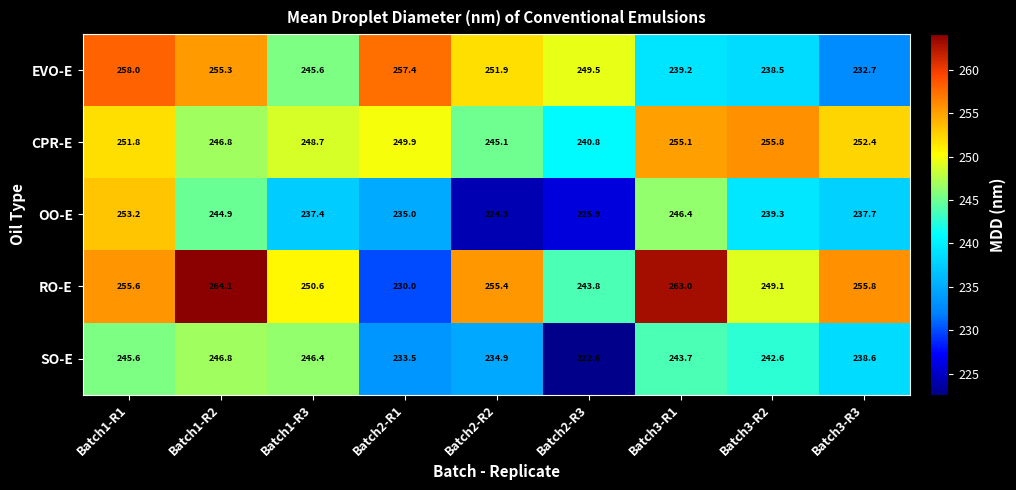

Count the number of data series in this chart.

5